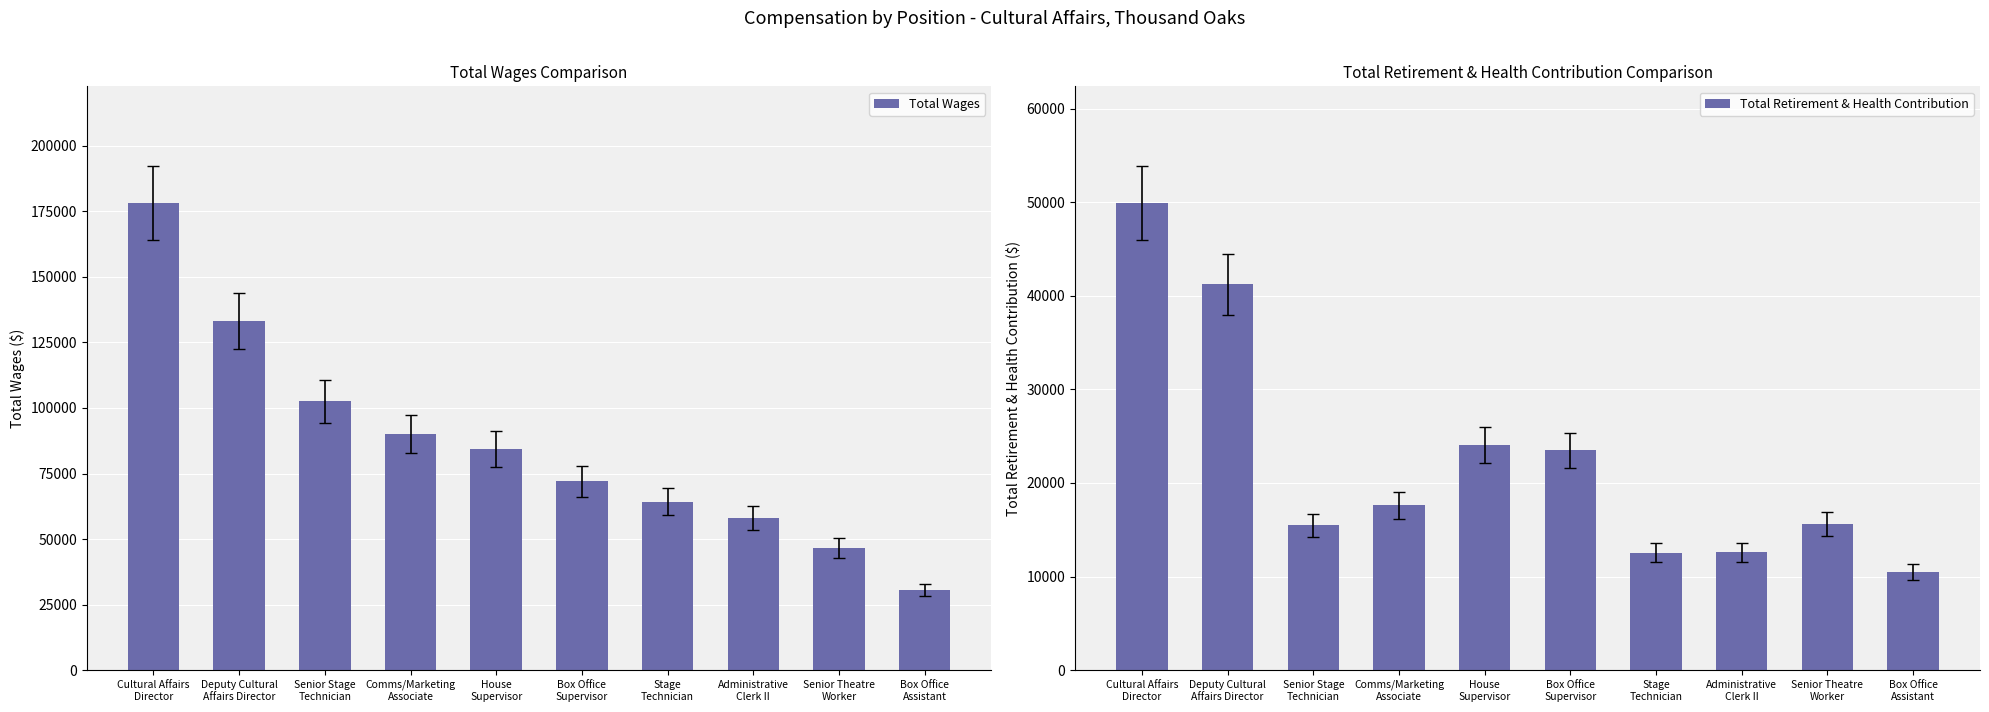

Which has a higher value, Cultural Affairs
Director or Comms/Marketing
Associate?

Cultural Affairs
Director